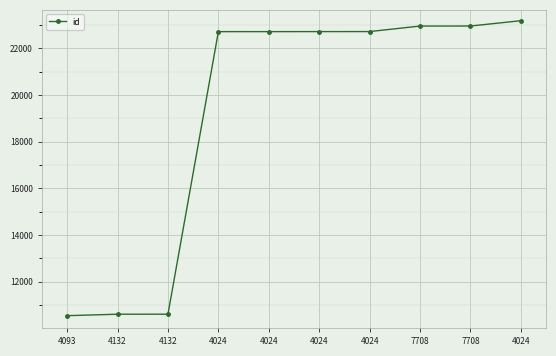

What is the minimum value shown in the chart?

10542